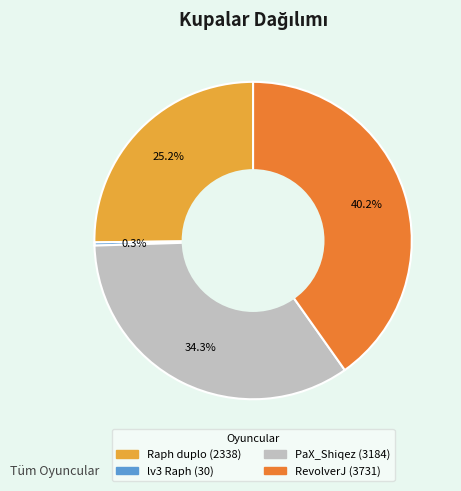

Count the number of slices in the pie.

4